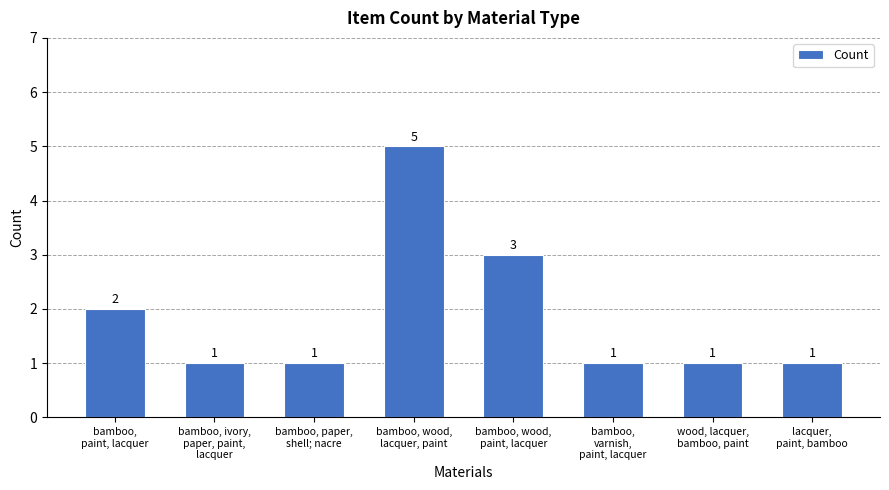

Reading left to right, extract all data points from this chart.

bamboo,
paint, lacquer=2	bamboo, ivory,
paper, paint,
lacquer=1	bamboo, paper,
shell; nacre=1	bamboo, wood,
lacquer, paint=5	bamboo, wood,
paint, lacquer=3	bamboo,
varnish,
paint, lacquer=1	wood, lacquer,
bamboo, paint=1	lacquer,
paint, bamboo=1